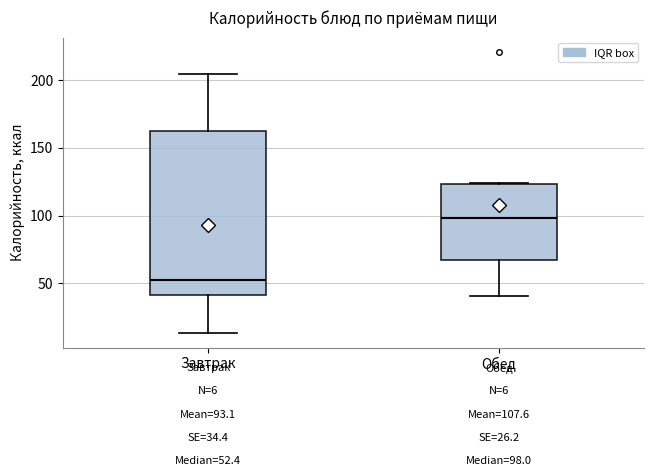

Which box has the lowest median line?

Завтрак